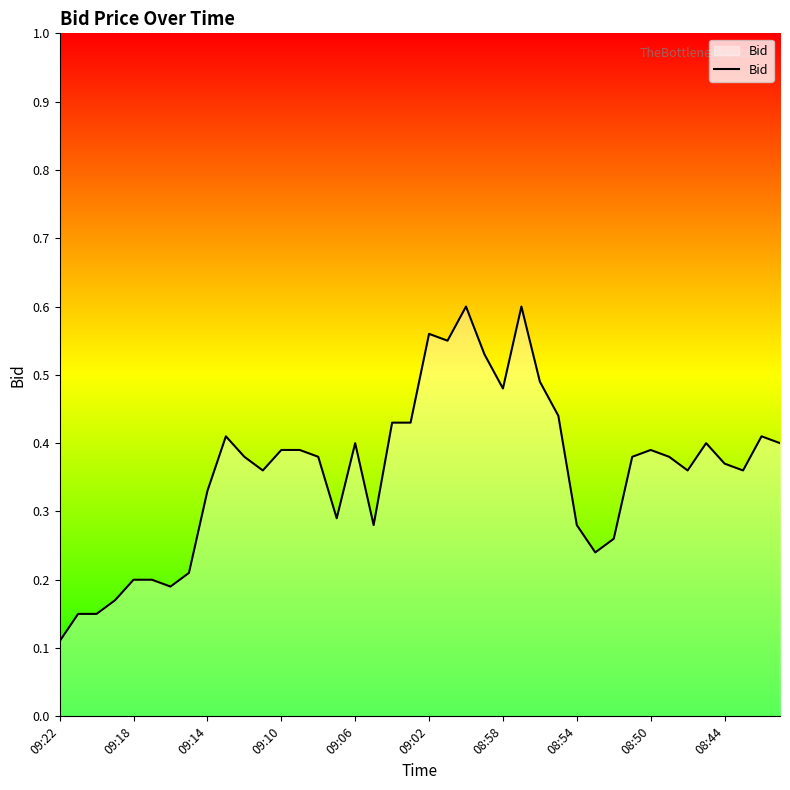

Does the chart display data point markers on the line(s)?

No